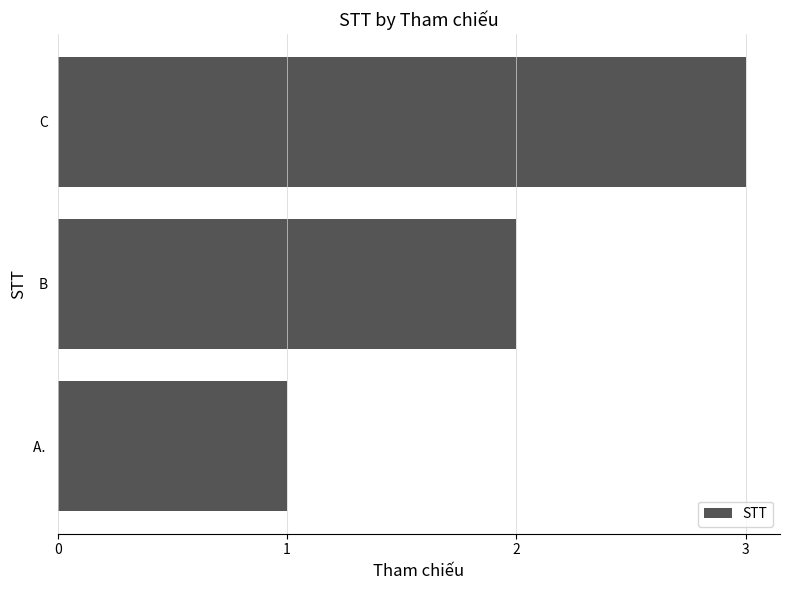

Which label corresponds to the smallest value in the chart?

A. 